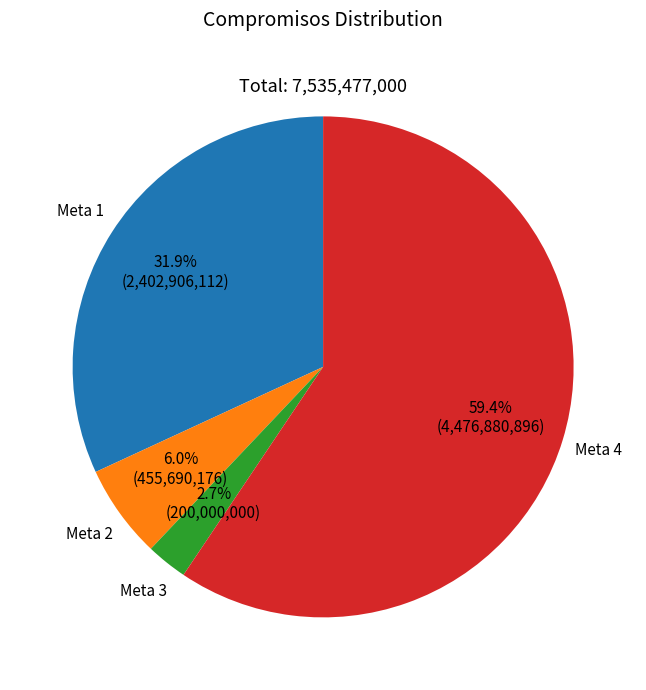

What percentage is the Meta 3 slice, to the nearest percent?

3%